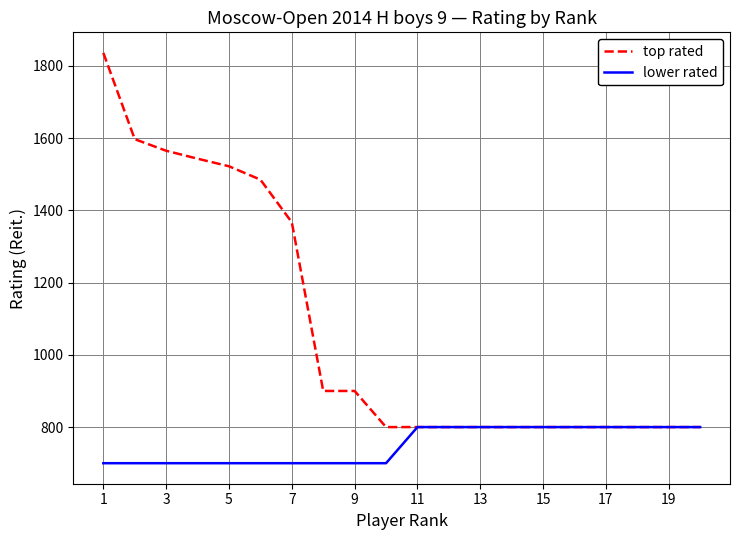

What is the maximum value for top rated?

1836